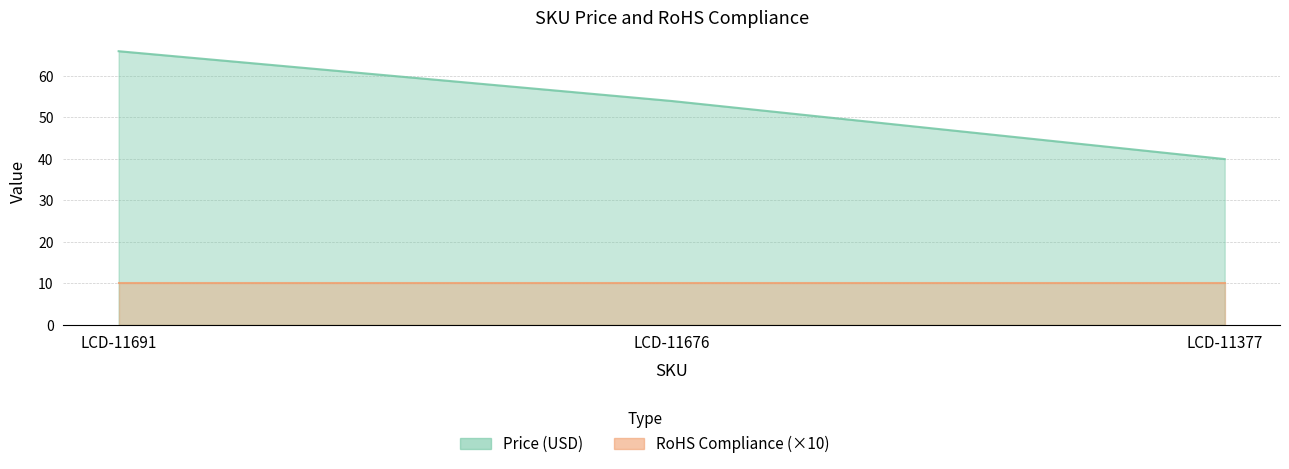

Is it true that the value at LCD-11377 is 14.2?

False